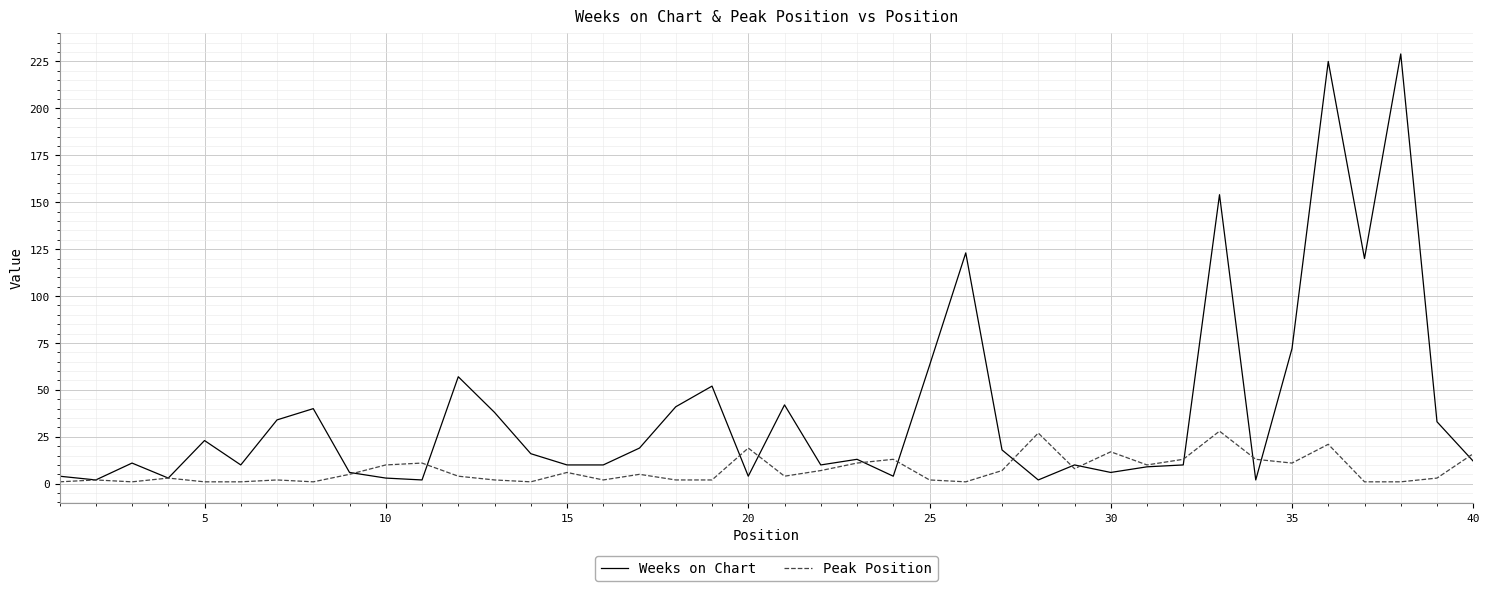

What is the difference between the maximum and minimum values in the Peak Position series?

27